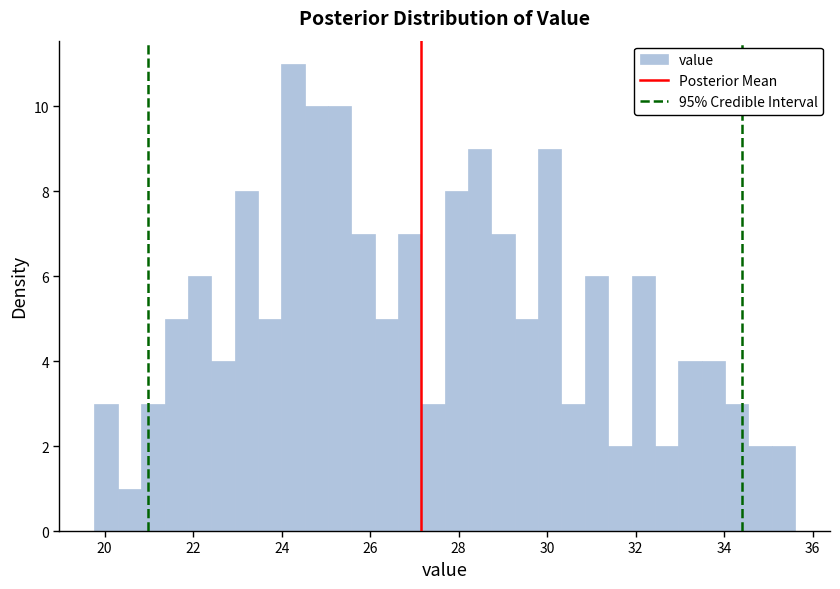

Around what value on the x-axis is the tallest bar? Give the approximate position of its centre, as read against the axis.

24.2